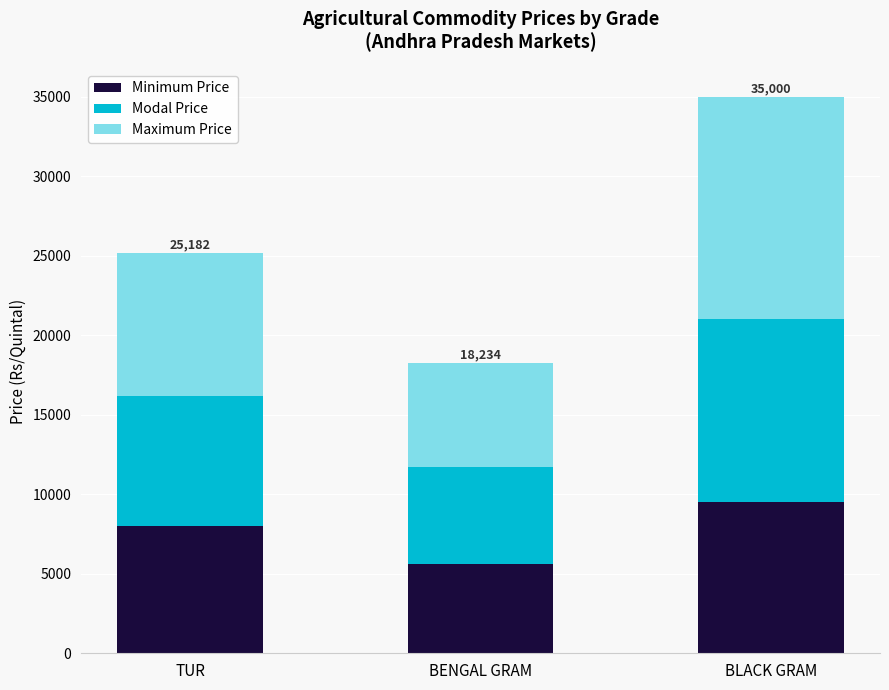

What value does the Minimum Price series have at BENGAL GRAM, to the nearest 100?

5600